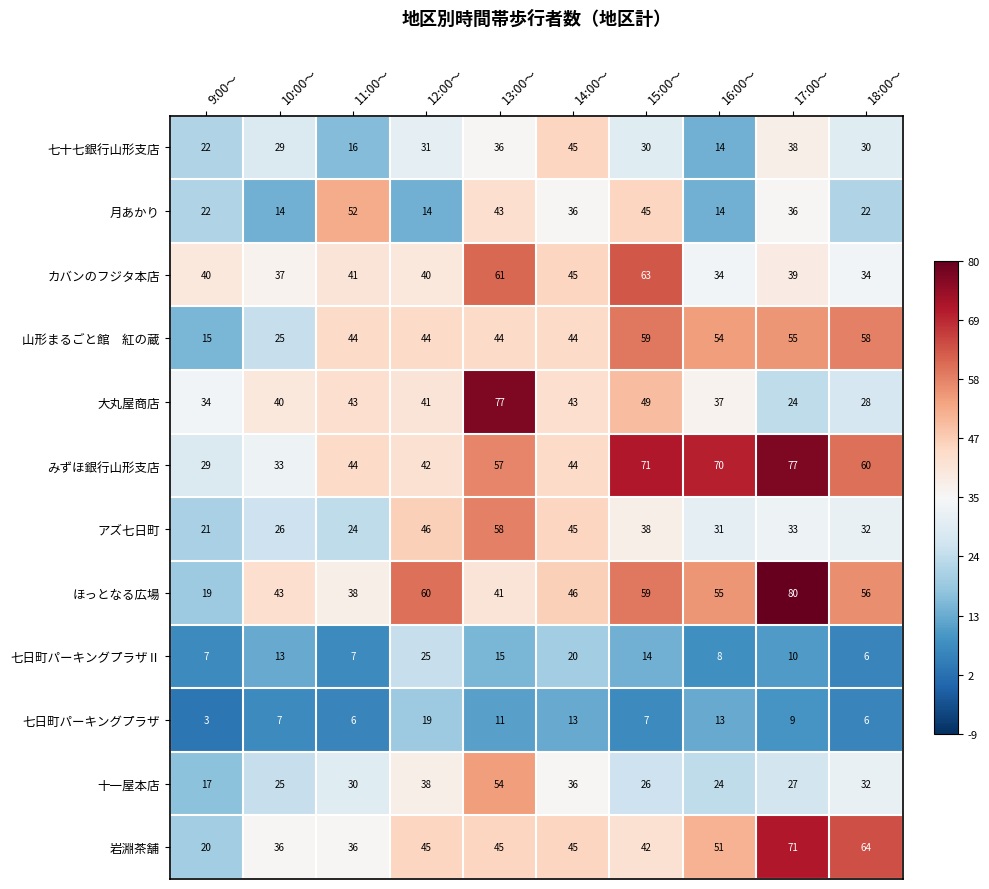

At how many categories does at least one series exceed 56?

6